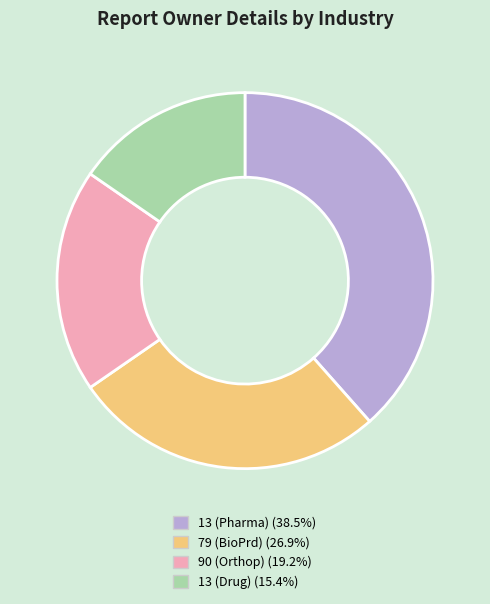

Does any single category account for the majority?

No